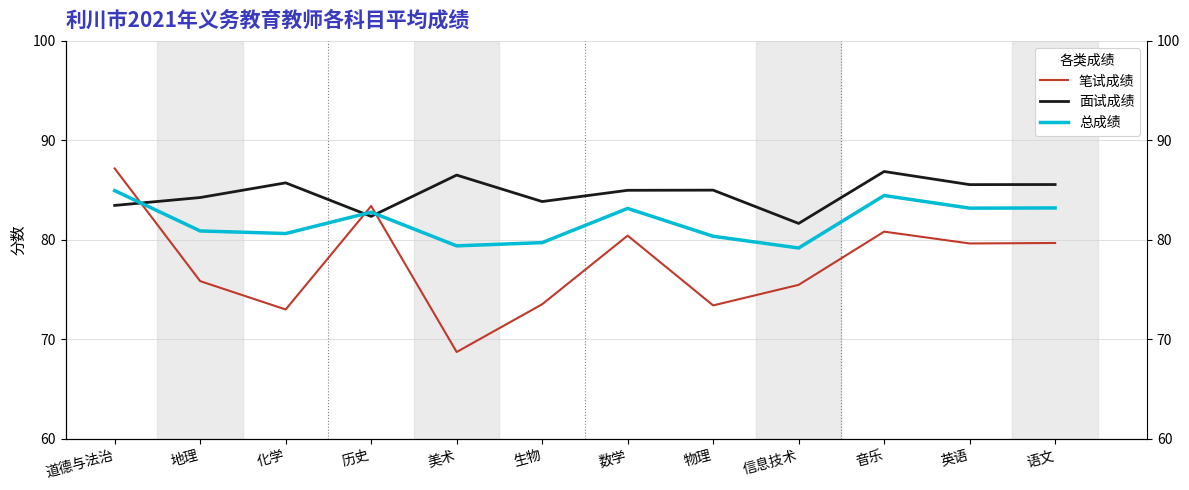

What is the approximate value of 总成绩 at 化学?

80.6